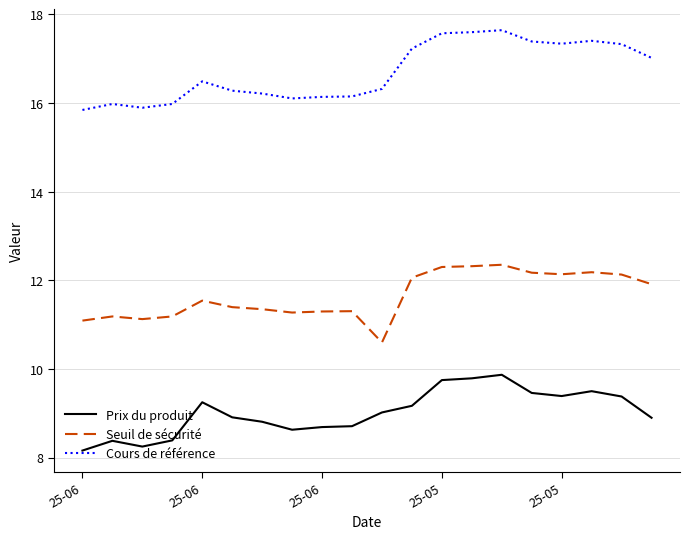

True or false: Cours de référence and Seuil de sécurité intersect in this chart.

False